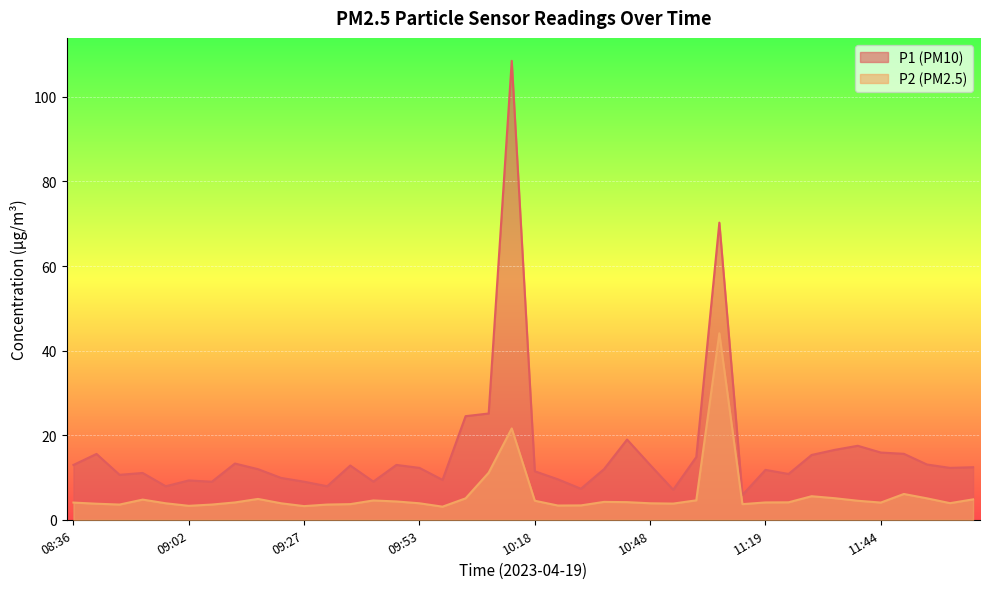

True or false: P2 and P1 intersect in this chart.

False